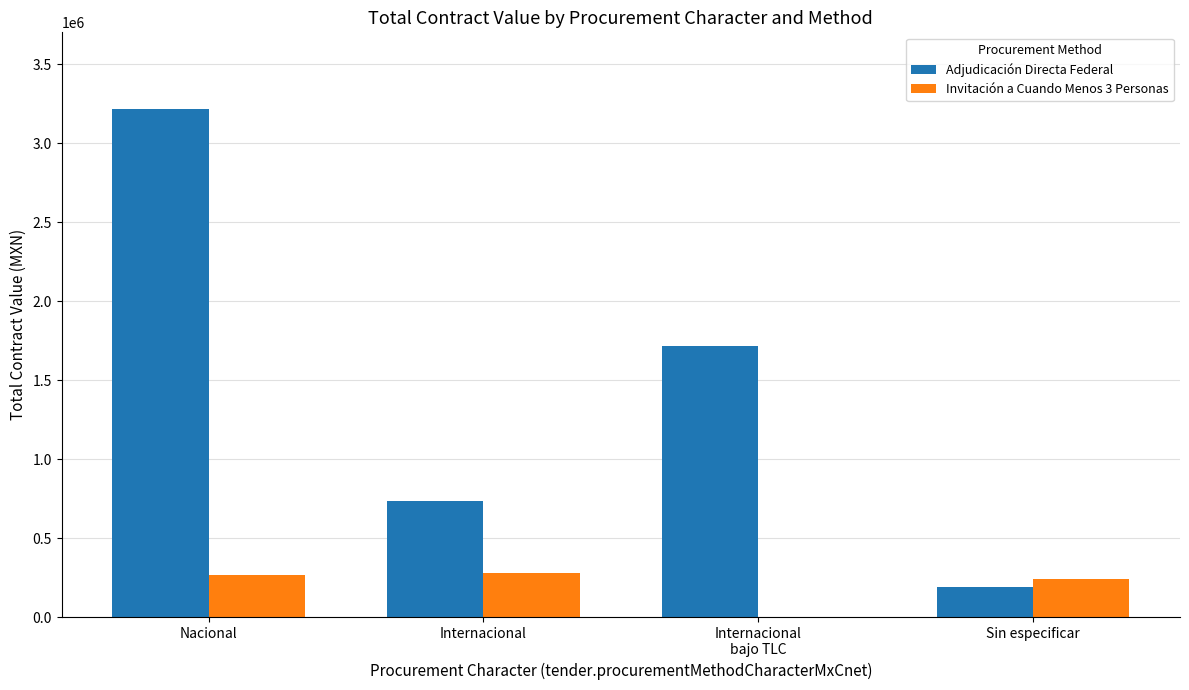

Is it true that Adjudicación Directa Federal equals 4989035.8 at Nacional?

False